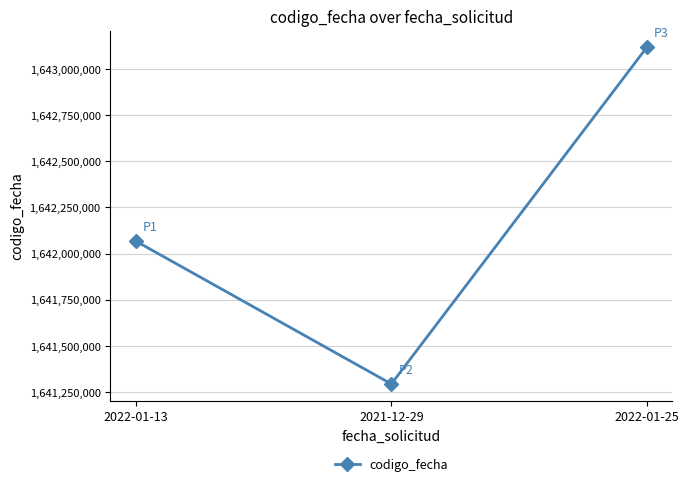

List the labels in order of value, smallest first.

2021-12-29, 2022-01-13, 2022-01-25